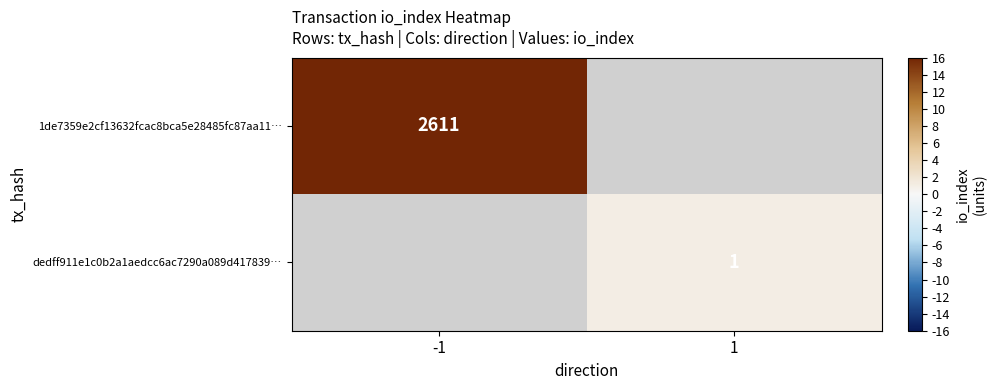

Is the value of 1de7359e2cf13632fcac8bca5e28485fc87aa11… at -1 greater than the value of dedff911e1c0b2a1aedcc6ac7290a089d417839… at 1?

Yes